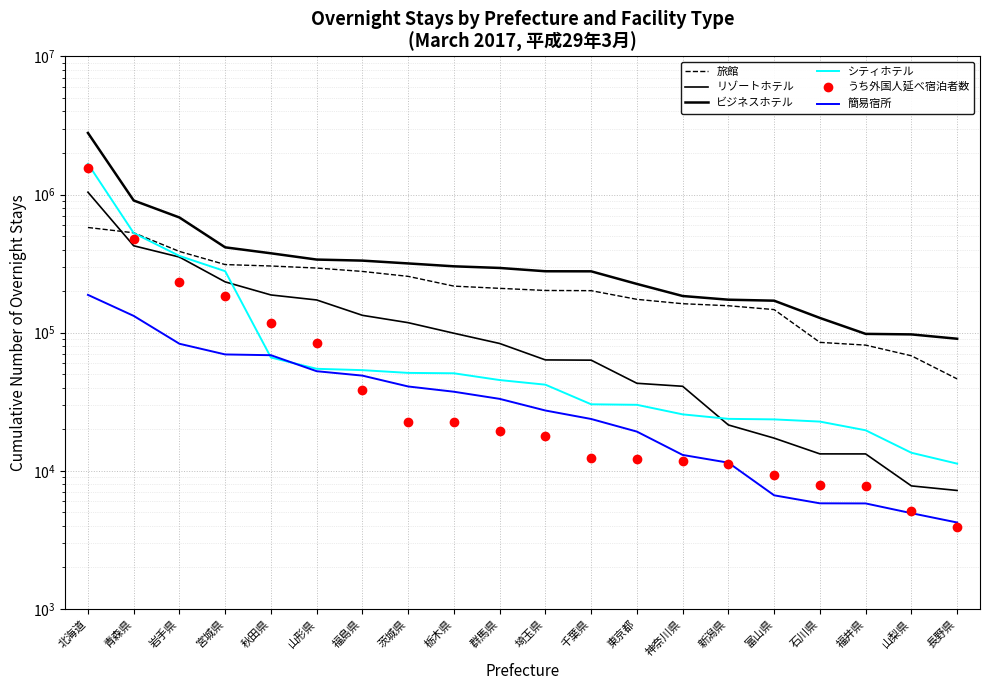

What is the minimum value for 簡易宿所?

4220